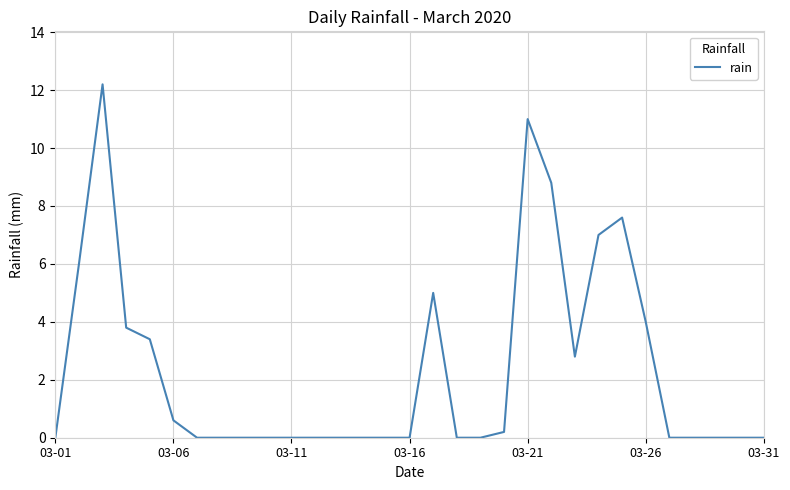

Does the chart have visible grid lines?

Yes